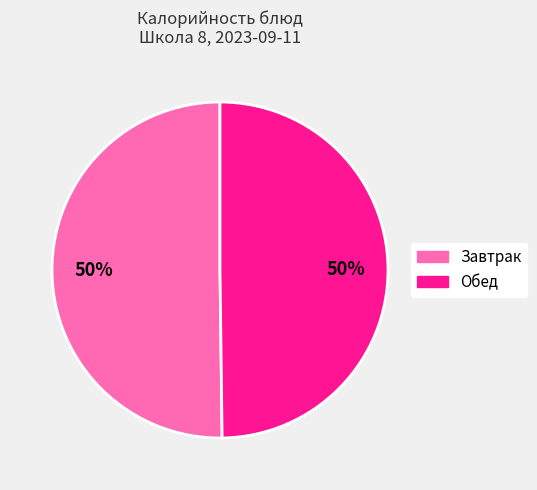

To the nearest percent, what is the average slice percentage?

50%